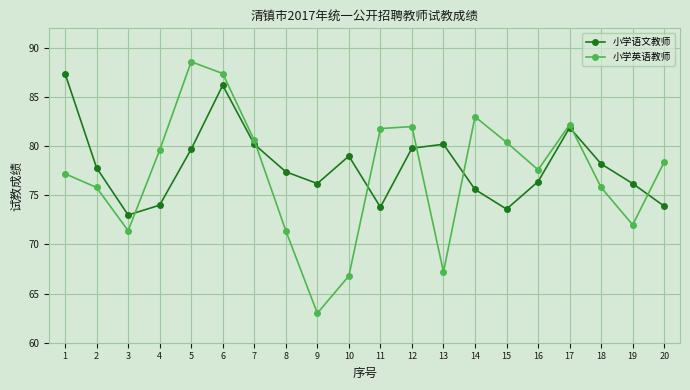

Which series has the largest range (max minus min)?

小学英语教师